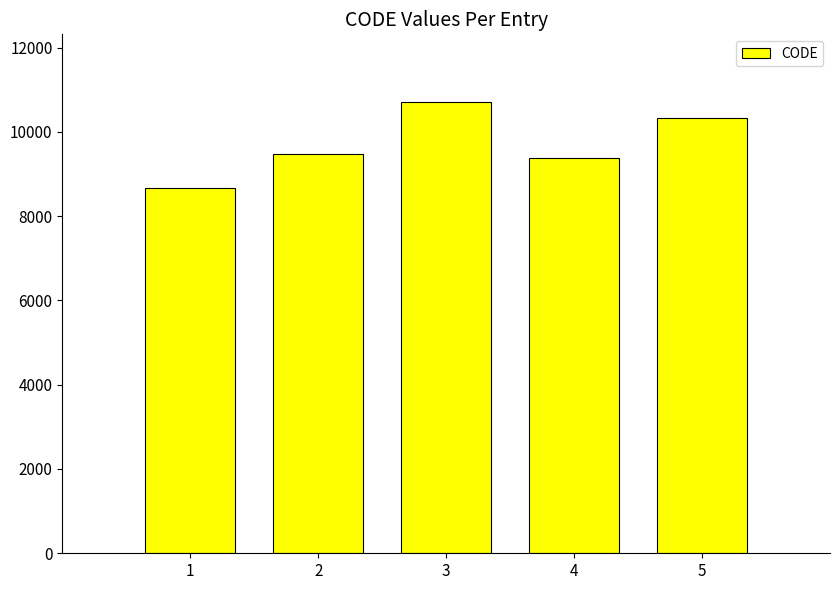

Rank the categories by value from lowest to highest.

1, 4, 2, 5, 3